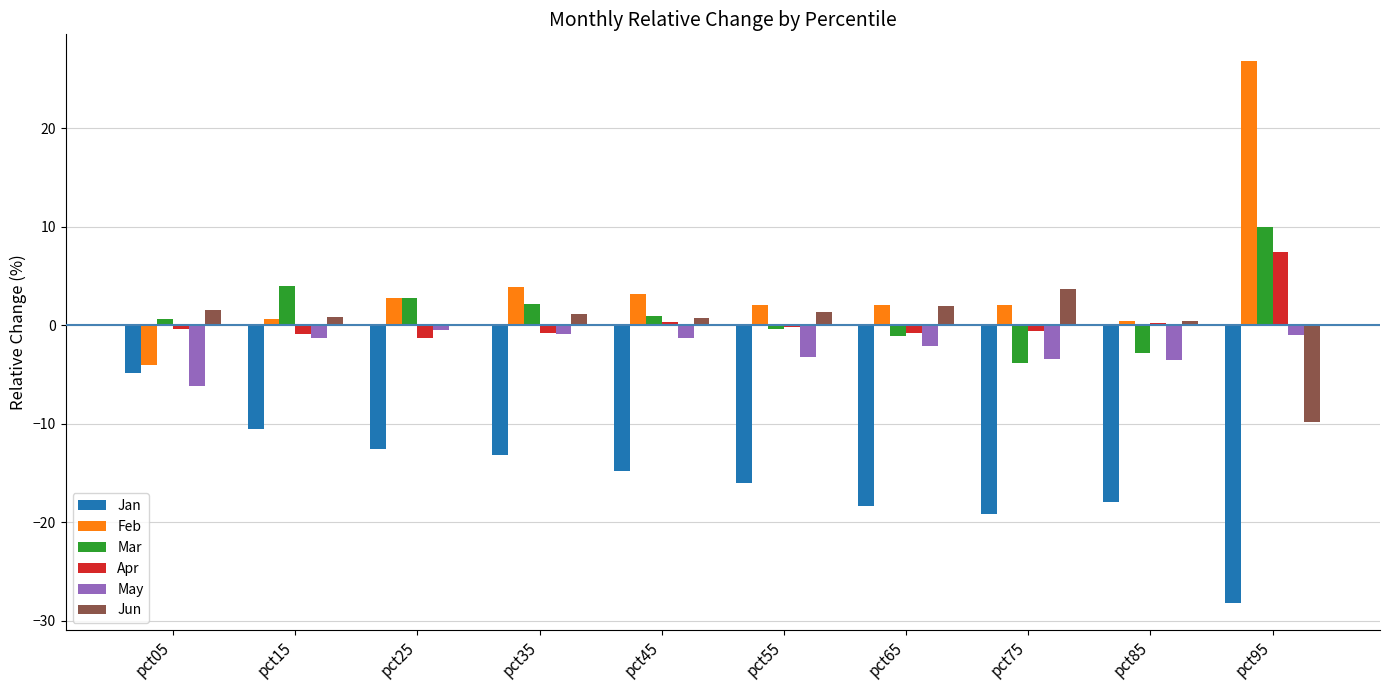

What is the approximate value of Mar at pct75?

-3.9